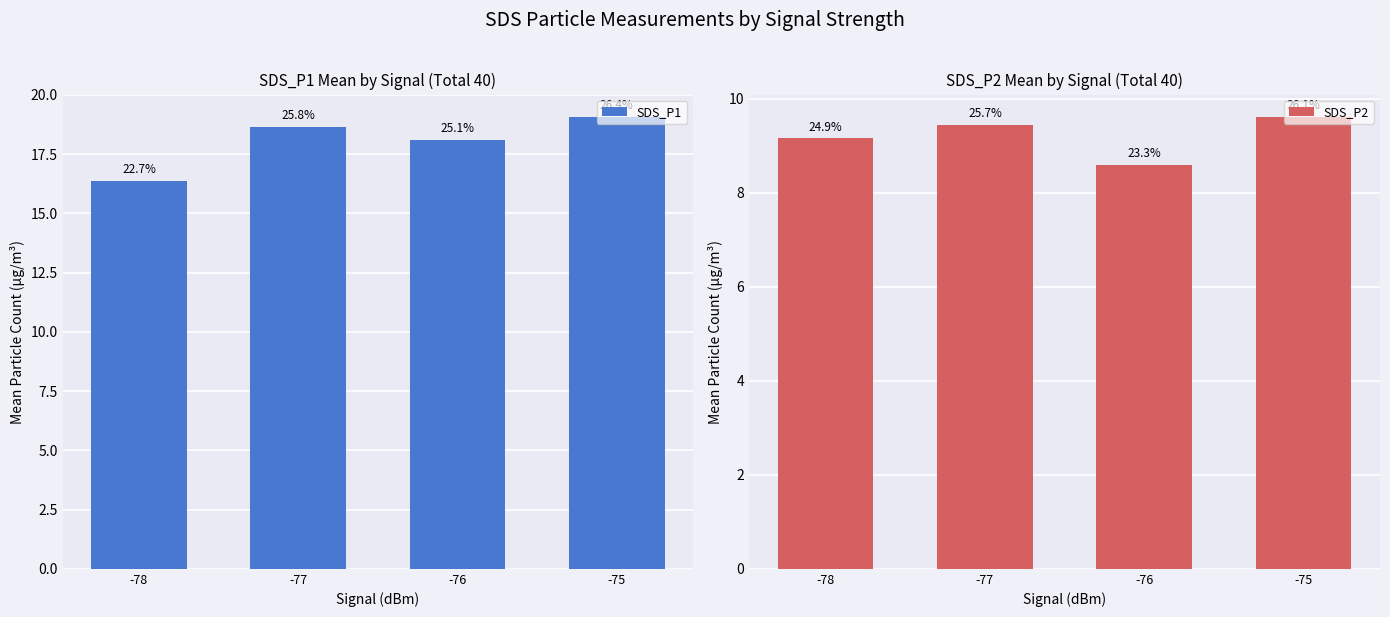

What is the total value across all series at -77?

28.1